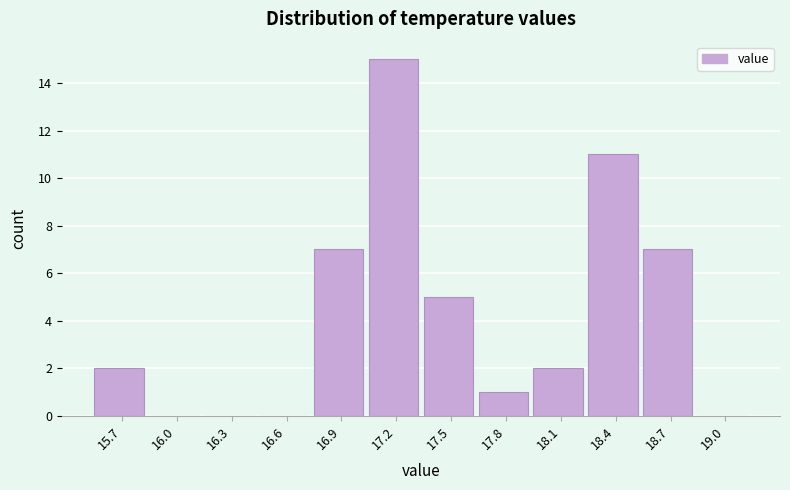

Reading left to right, what are all the values shown in this chart?

15.7=2	16.0=0	16.3=0	16.6=0	16.9=7	17.2=15	17.5=5	17.8=1	18.1=2	18.4=11	18.7=7	19.0=0